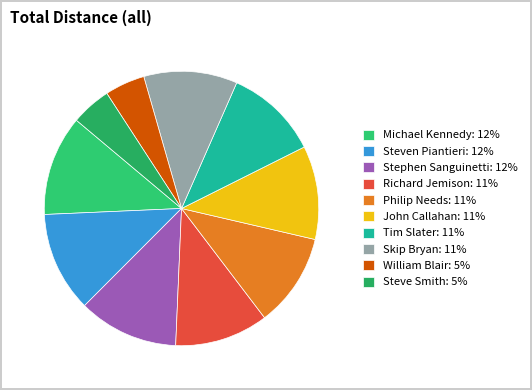

How much of the chart is everything except Philip Needs?

89.0%